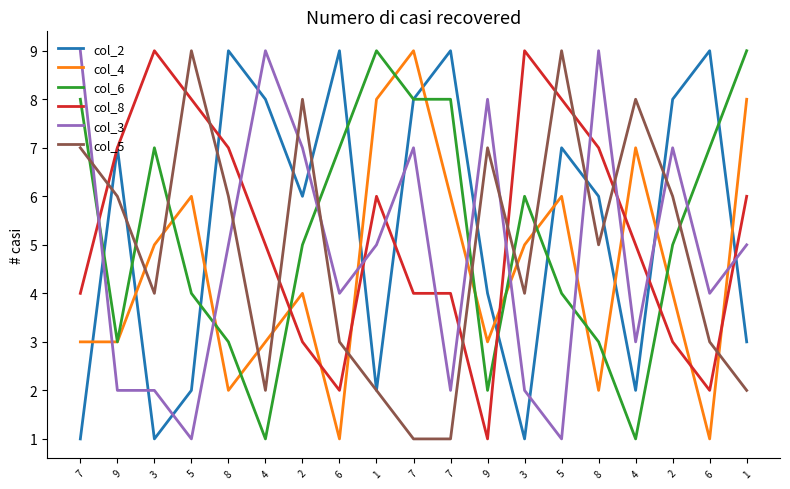

Which series has the largest range (max minus min)?

col_2